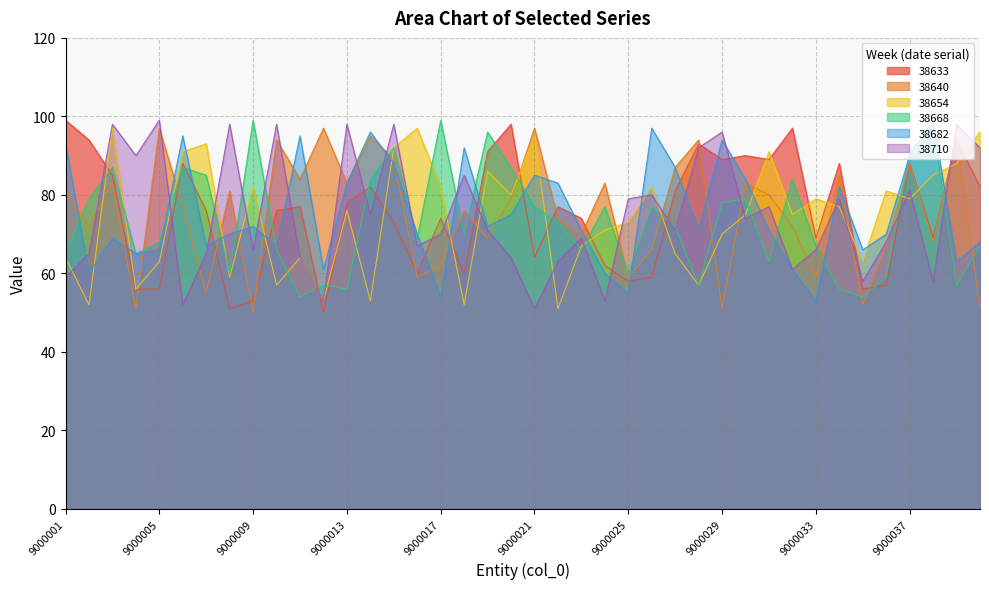

What is the difference between the 38710 values at 9000003 and 9000020?

34